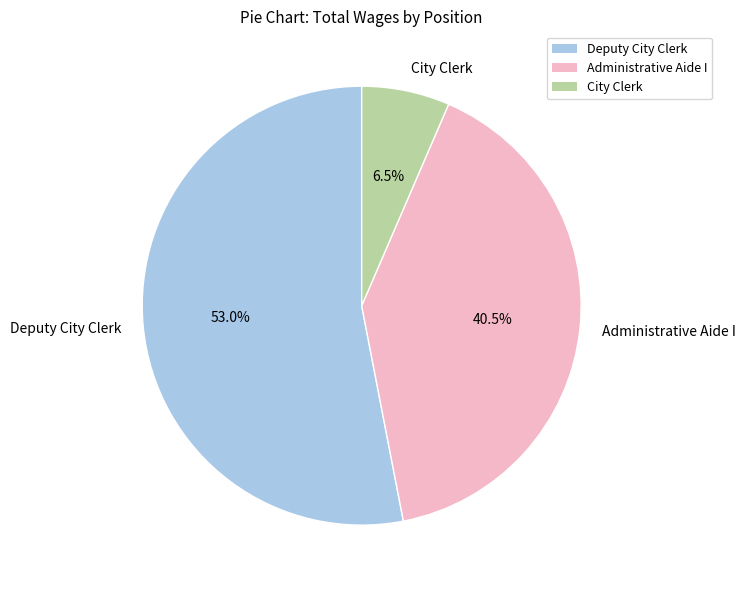

How many slices are in this pie chart?

3